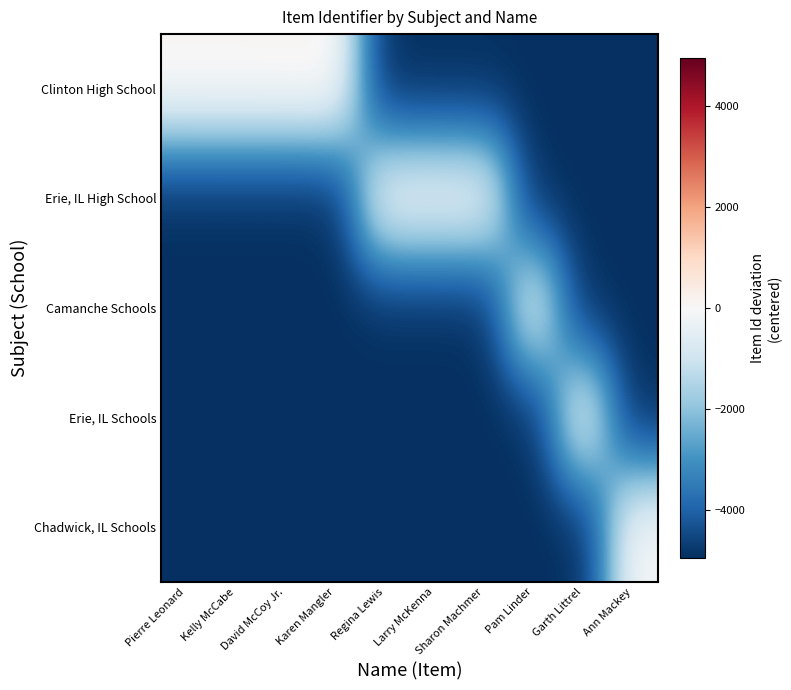

At Pam Linder, list the series in order from smallest to largest.

Clinton High School, Erie, IL High School, Erie, IL Schools, Chadwick, IL Schools, Camanche Schools